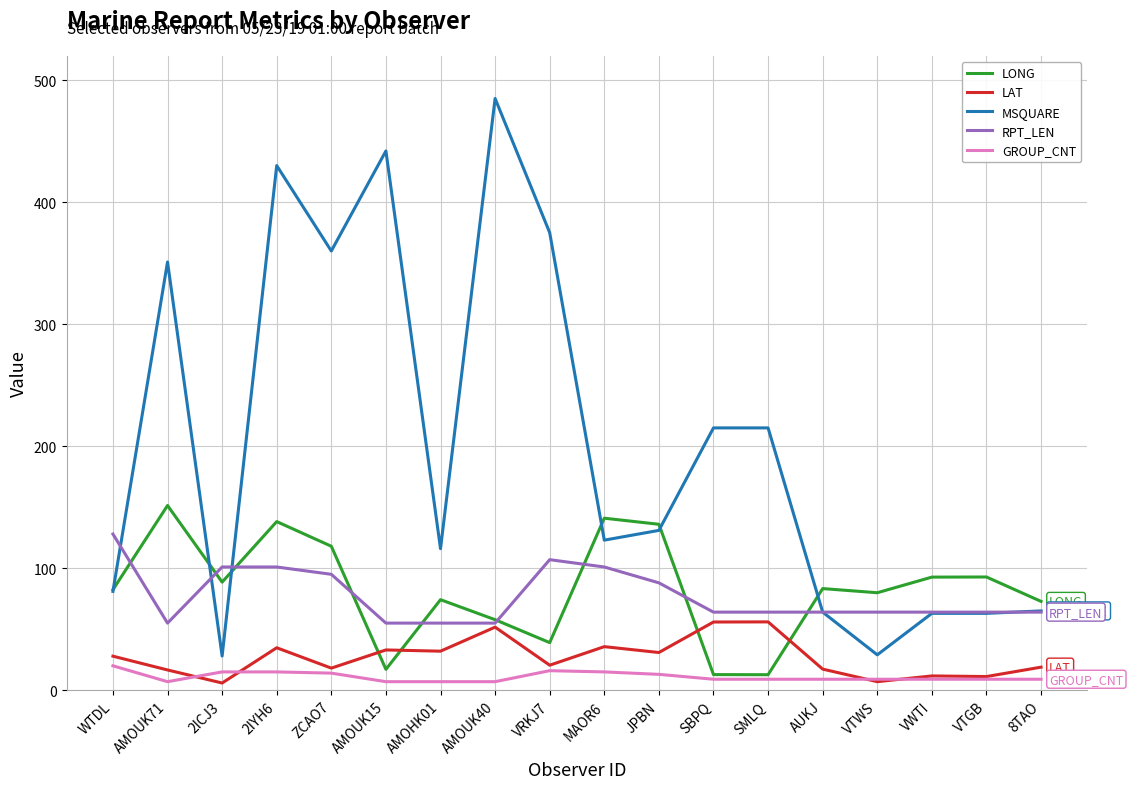

List the series in order of their peak value, lowest first.

GROUP_CNT, LAT, RPT_LEN, LONG, MSQUARE